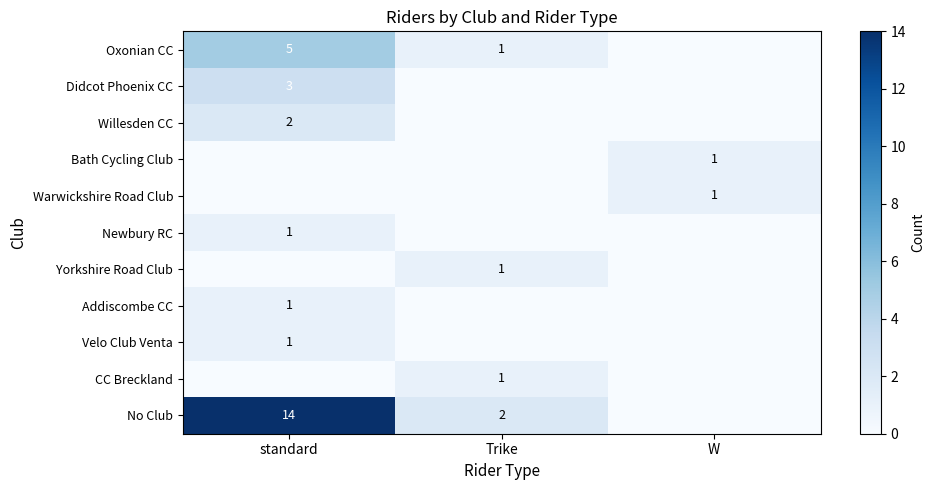

The Addiscombe CC series shows 1 at standard. True or false?

True